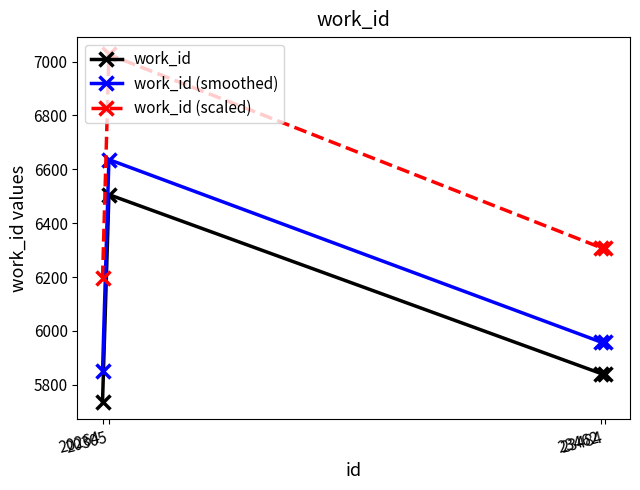

At which category is the sum across all series the highest?

20305